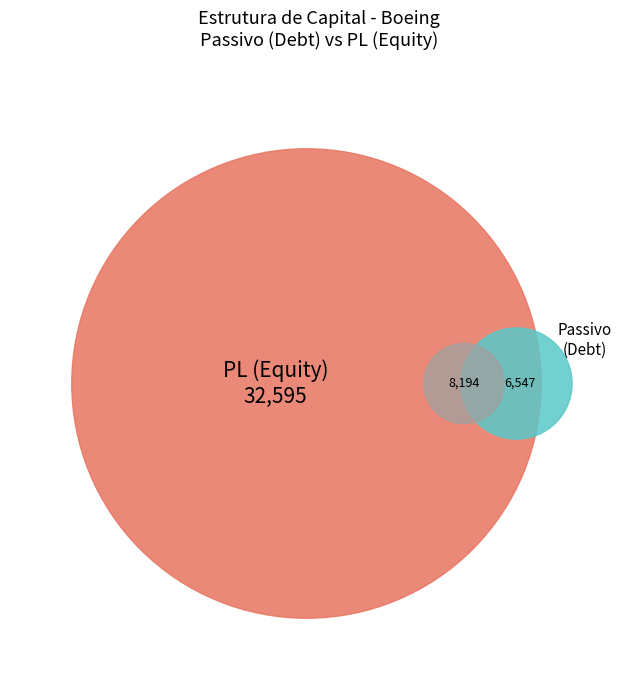

Combined, do B- and C- account for over 50%?

No